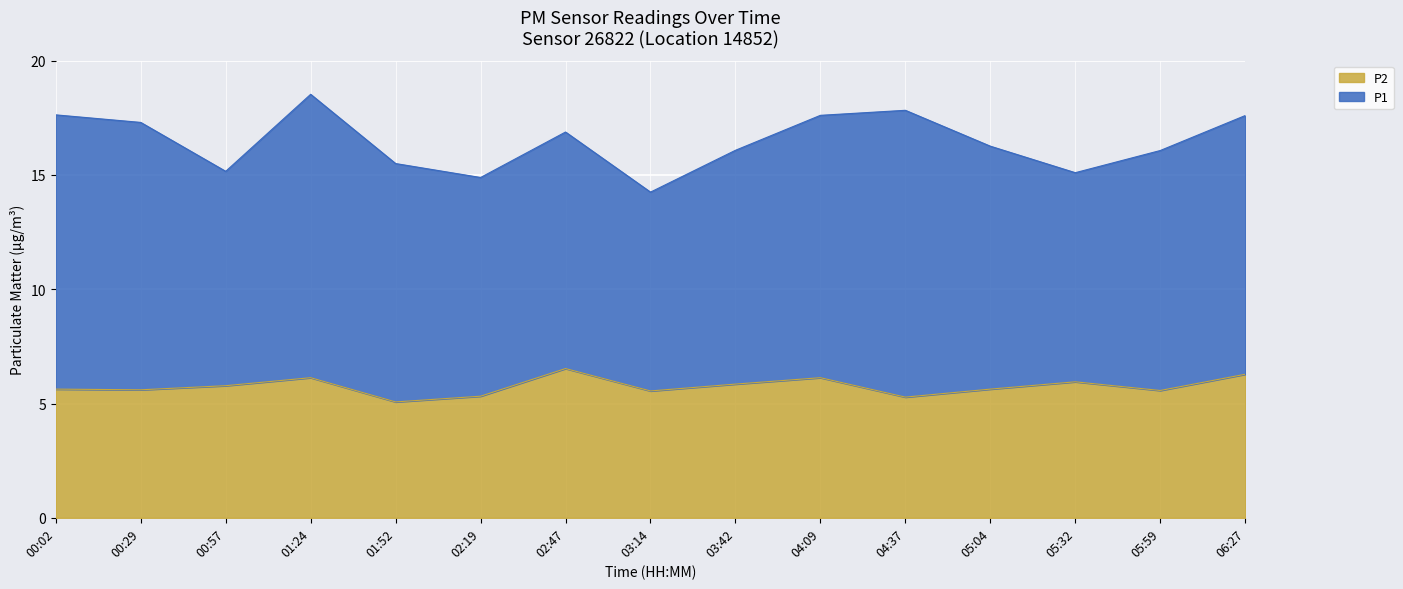

What is the change in value from 02:19 to 05:04?

+0.3